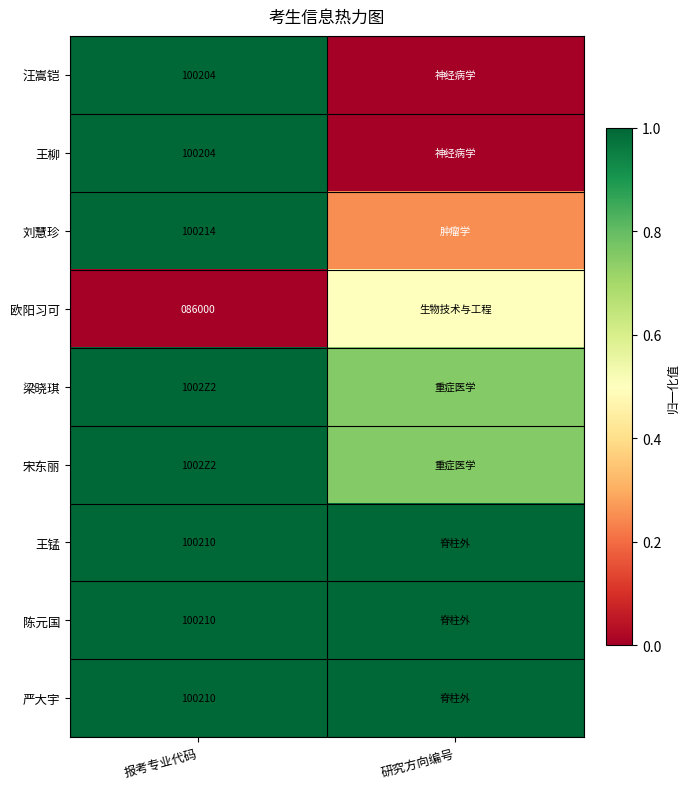

Which has a higher value, 报考专业代码 or 研究方向编号?

报考专业代码